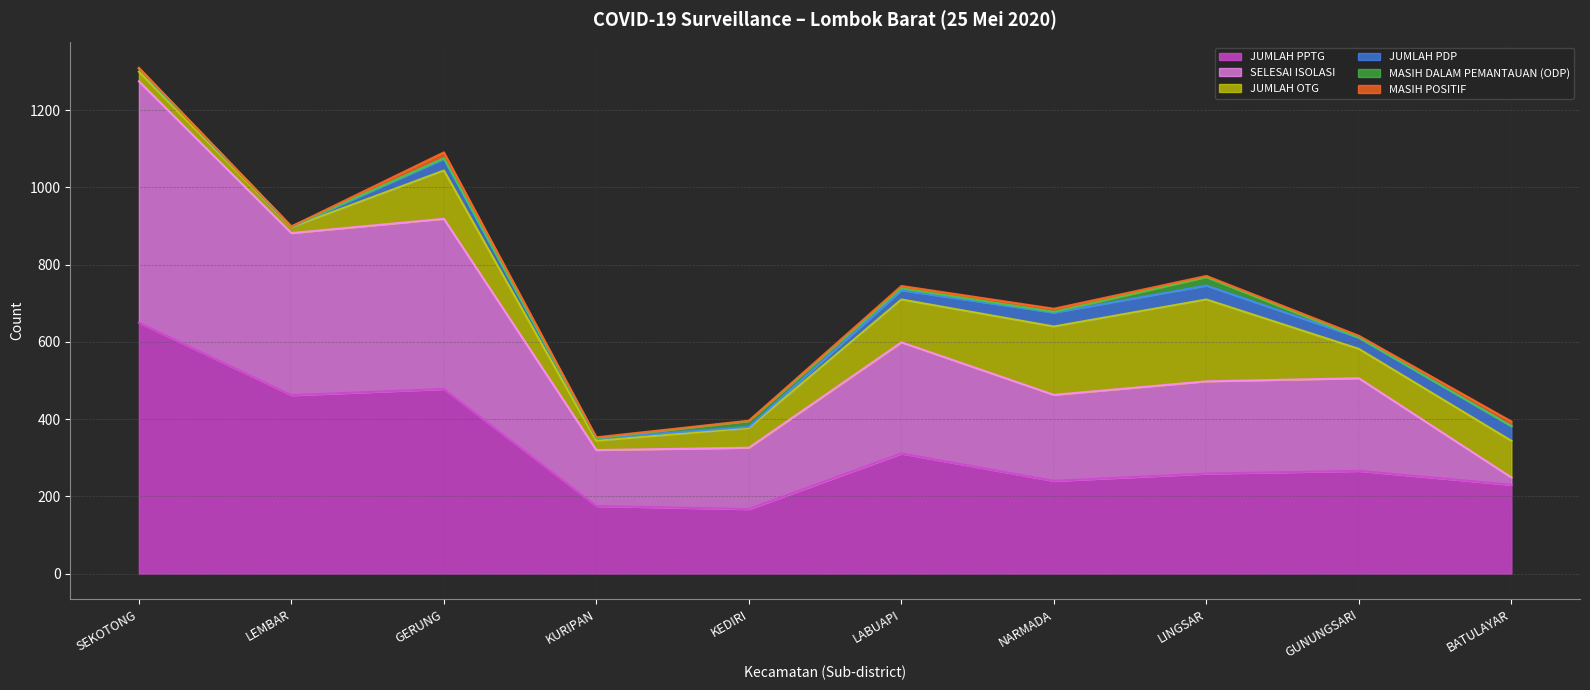

Rank the series at LEMBAR from highest to lowest value.

JUMLAH PPTG, SELESAI ISOLASI, JUMLAH OTG, JUMLAH PDP, MASIH DALAM PEMANTAUAN (ODP), MASIH POSITIF